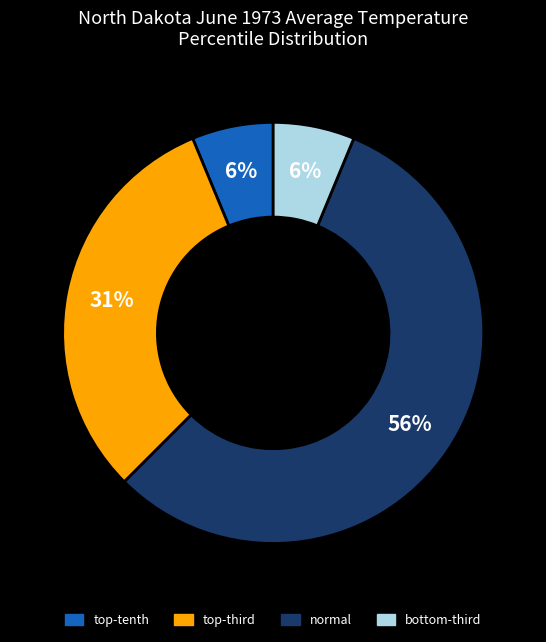

Is there a majority slice in this chart?

Yes